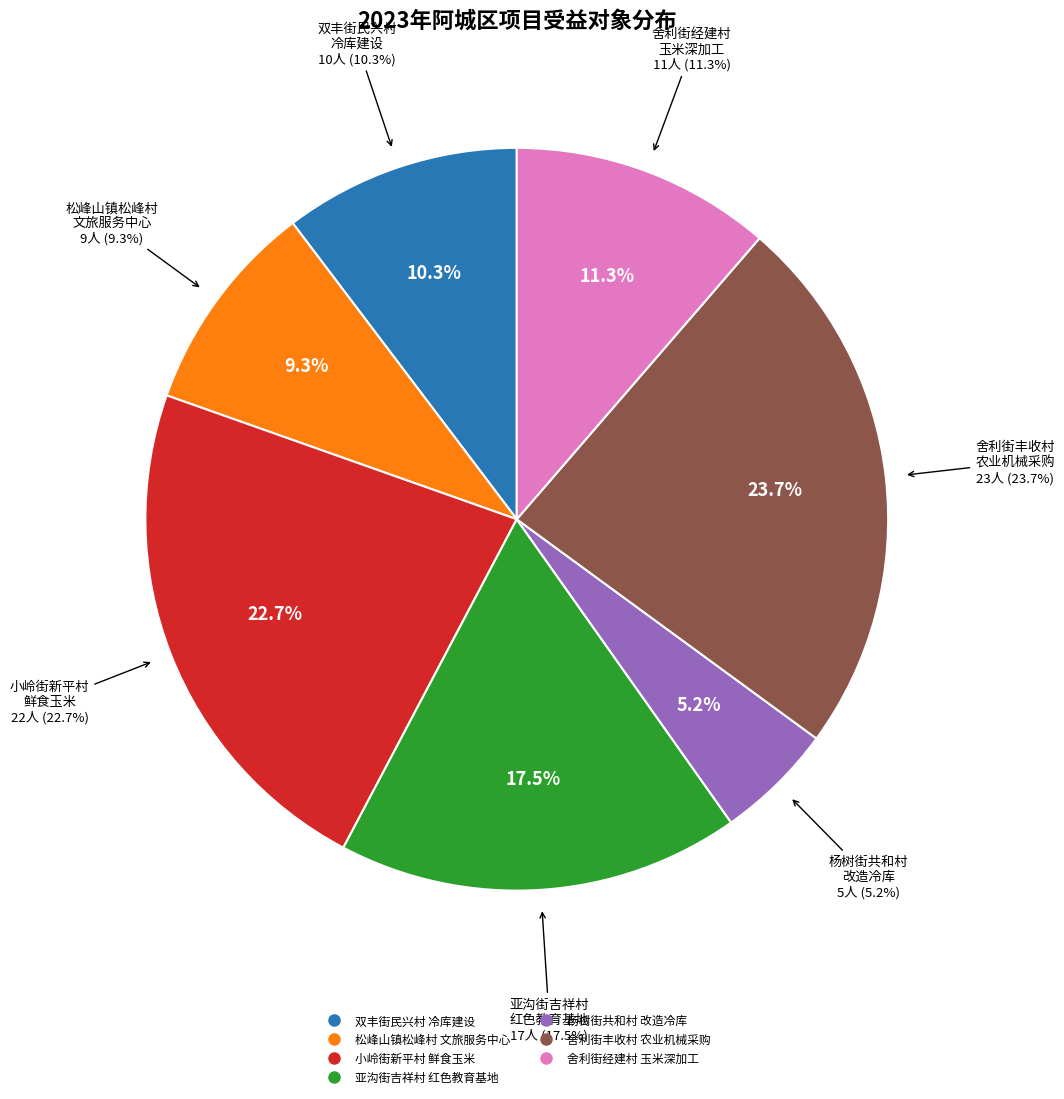

Between 松峰山镇松峰村三清屯文旅服务中心建设项目 and 舍利街经建经建村玉米深加工项目, which is larger?

舍利街经建经建村玉米深加工项目